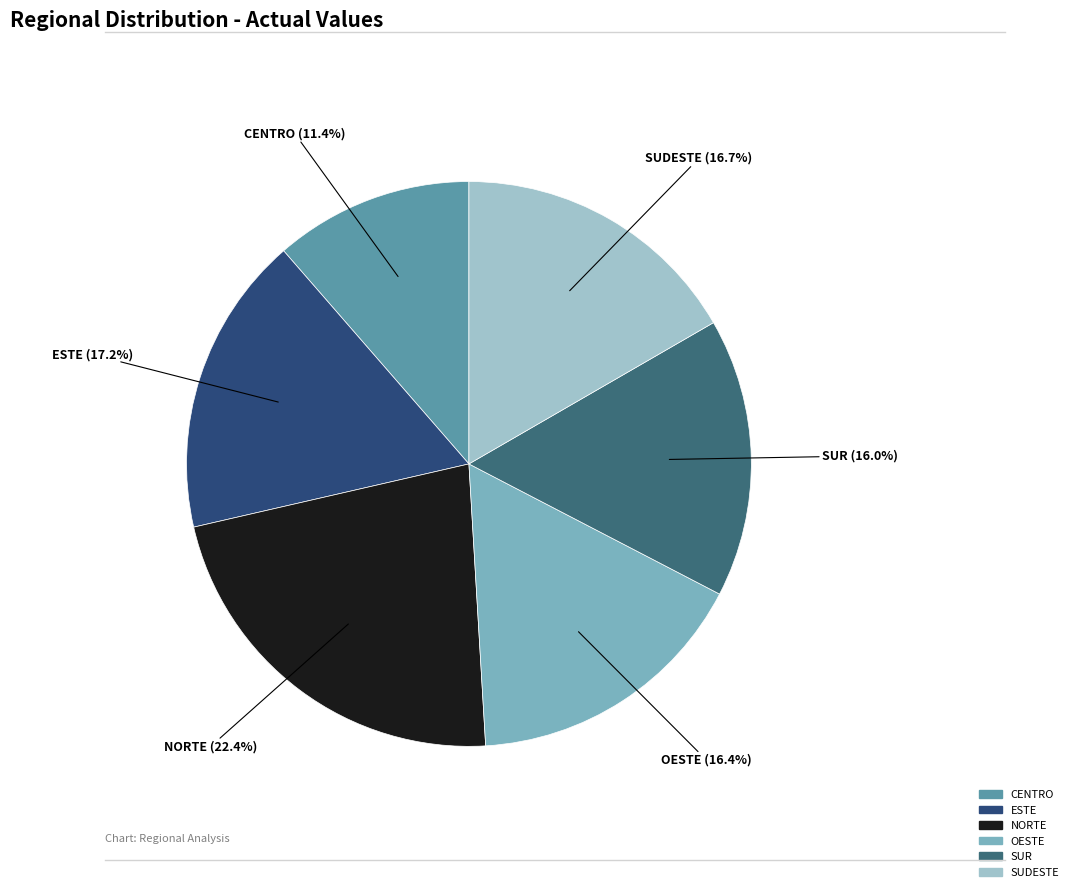

The SUR slice represents 27% of the pie. True or false?

False